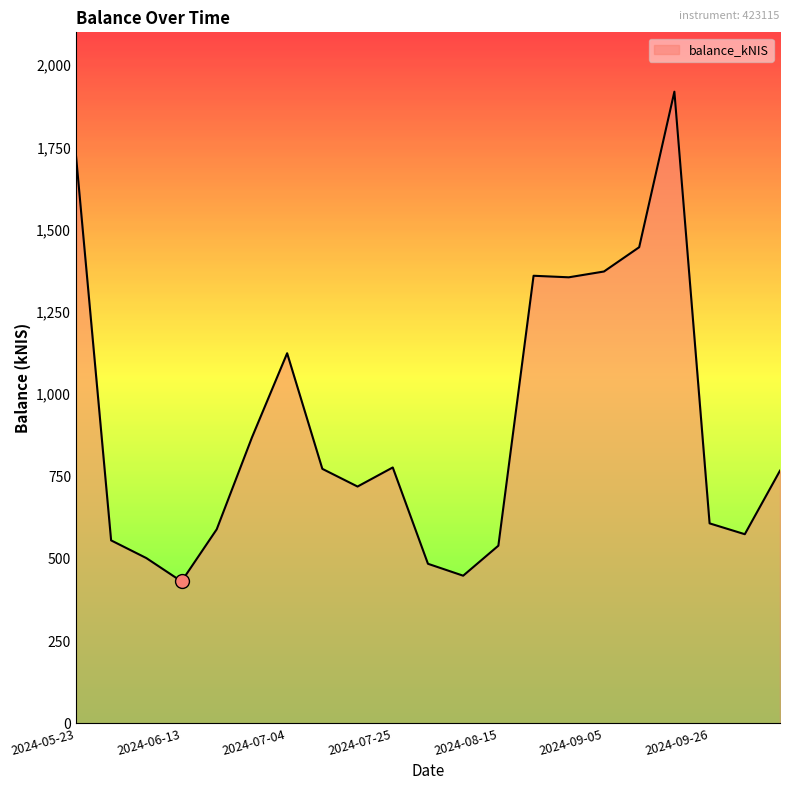

What is the difference between the maximum and minimum values?

1488.5